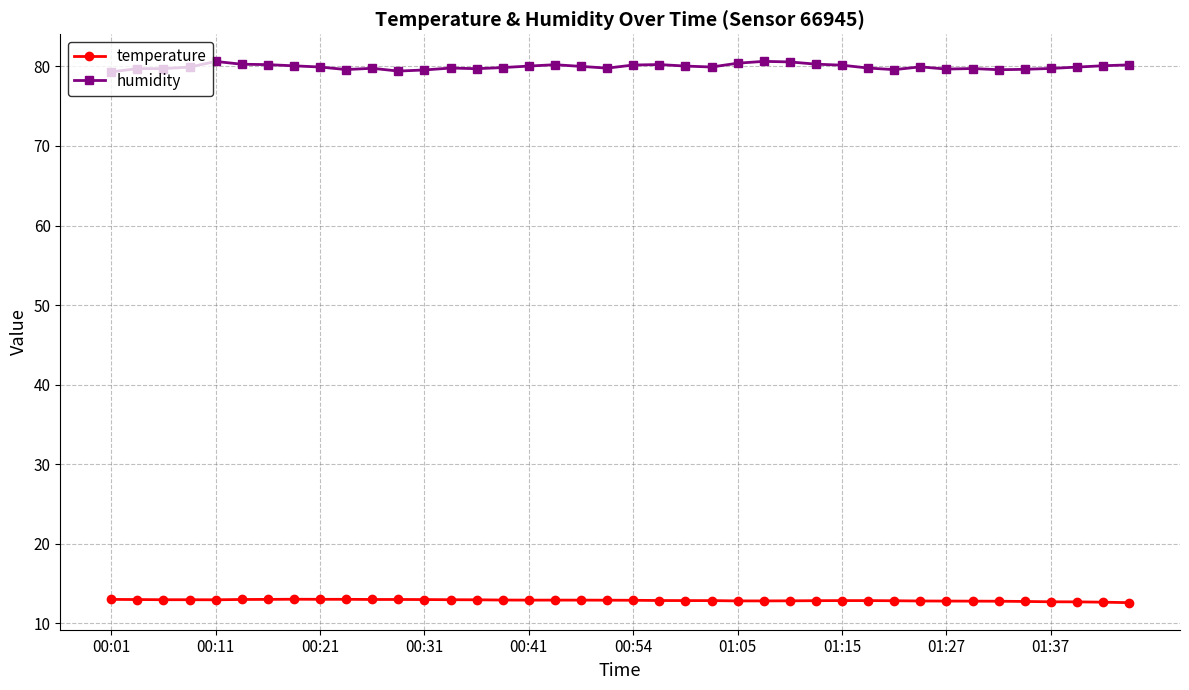

True or false: humidity has more than 2 points higher than both neighbors.

True